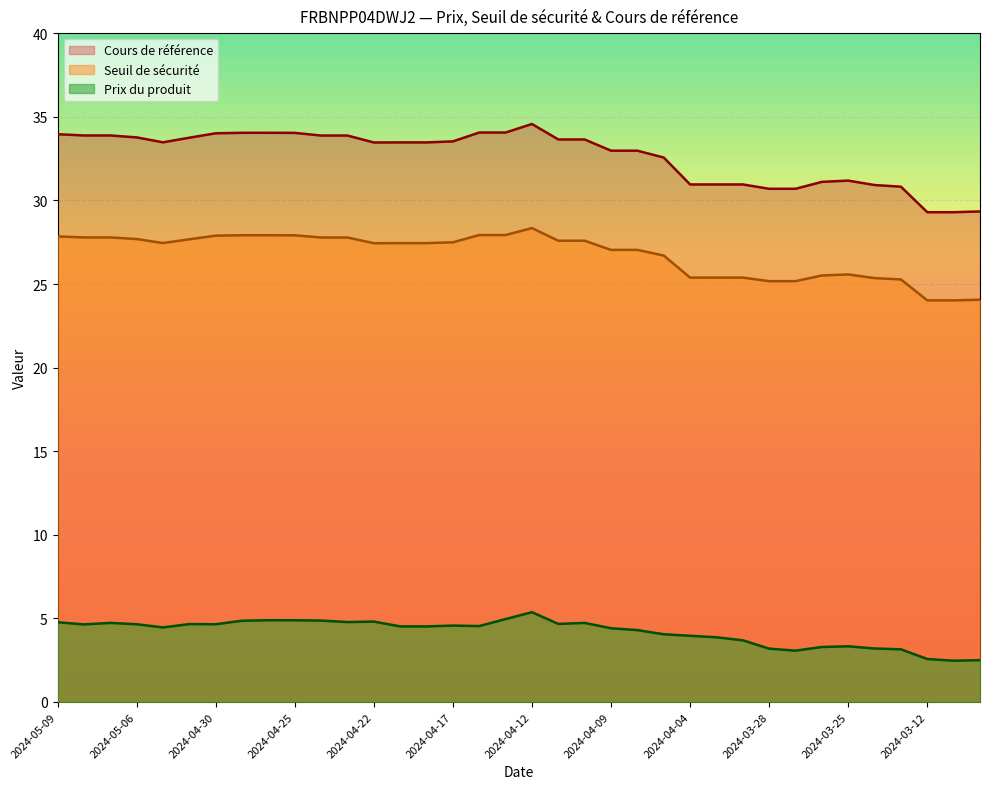

Where is the first local minimum for Seuil de sécurité?

2024-05-03